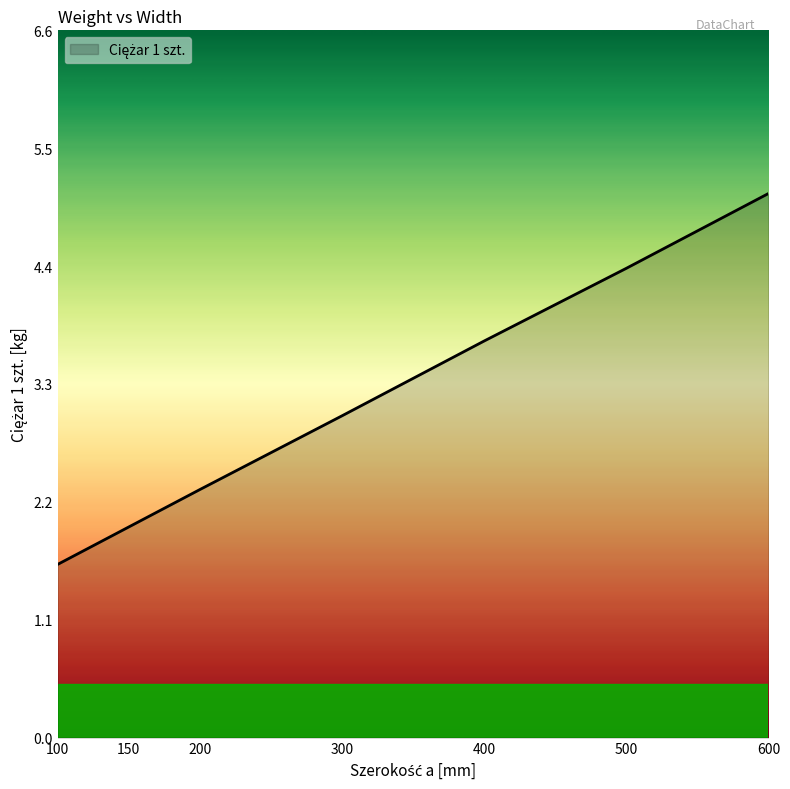

True or false: the data shows 2.0 at 150.

True